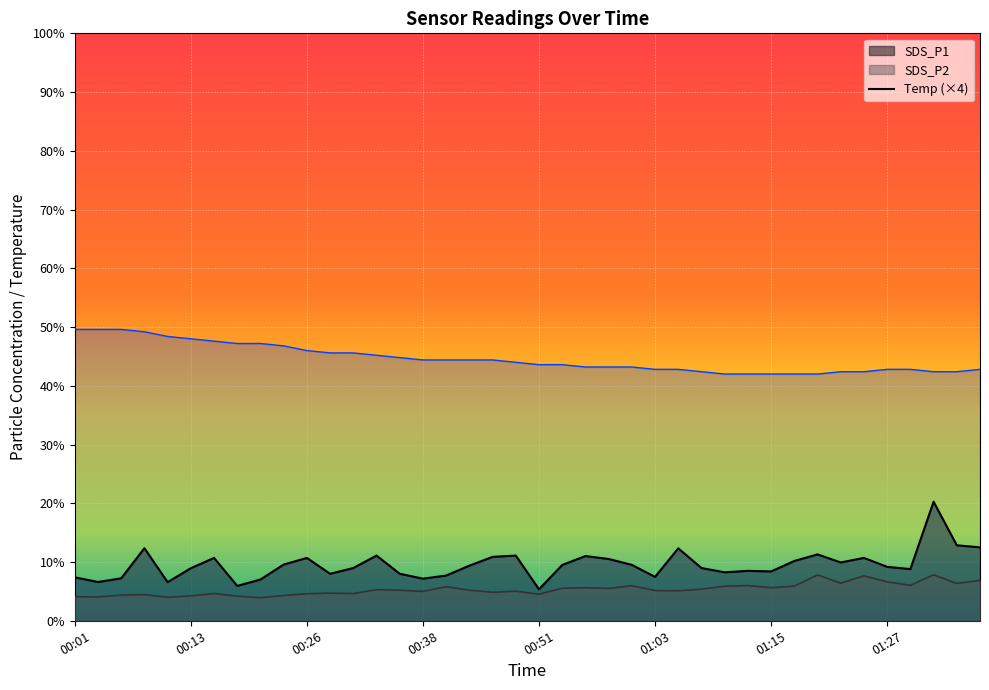

Which has a higher value, 00:06 or 01:25?

01:25